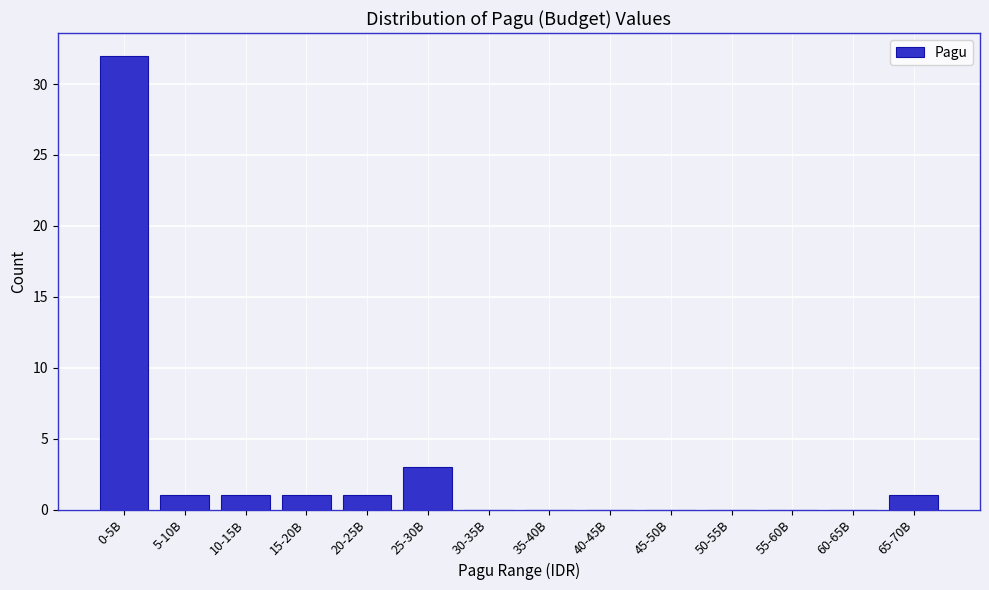

Reading right to left, extract all data points from this chart.

65-70B=1	60-65B=0	55-60B=0	50-55B=0	45-50B=0	40-45B=0	35-40B=0	30-35B=0	25-30B=3	20-25B=1	15-20B=1	10-15B=1	5-10B=1	0-5B=32